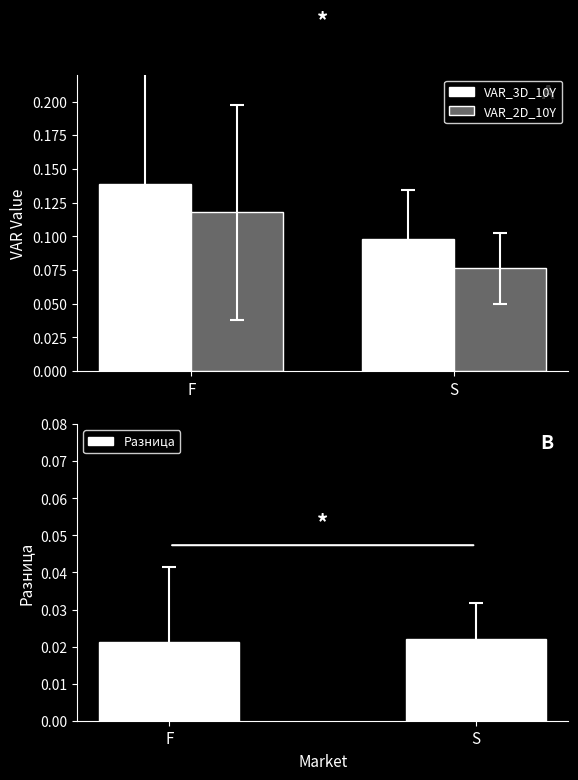

Between S and F, which is larger?

F